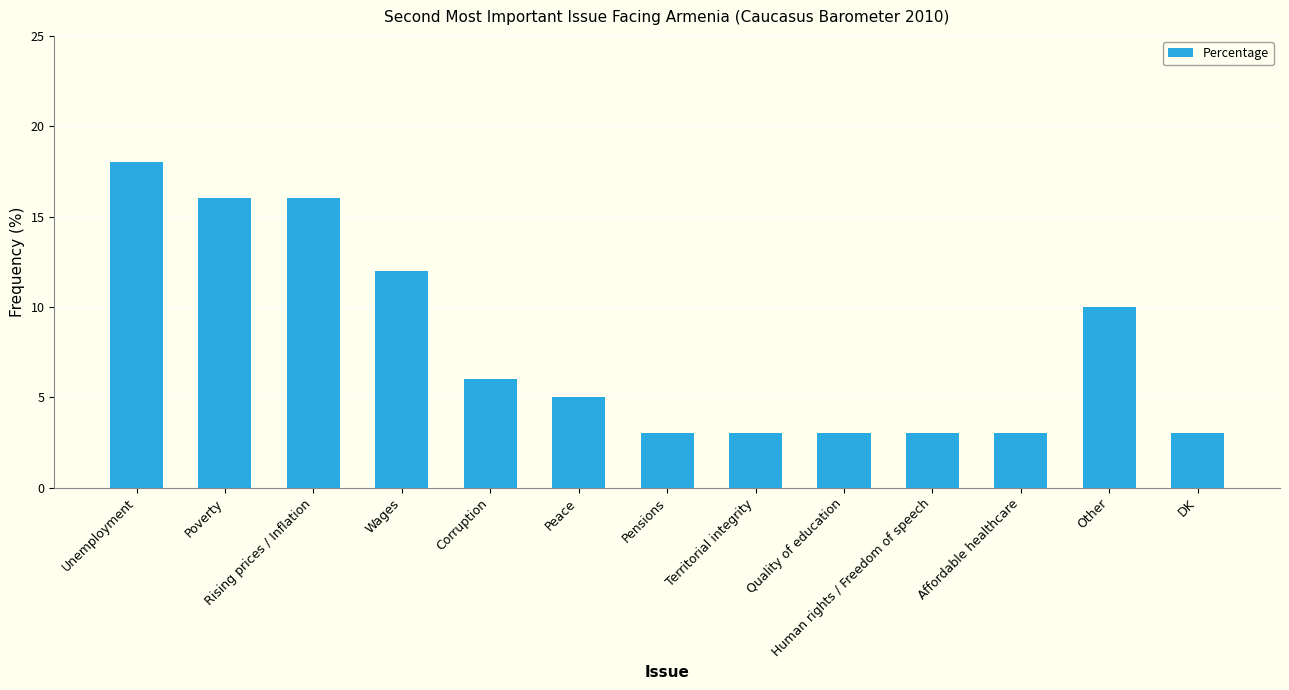

What is the maximum value shown in the chart?

18